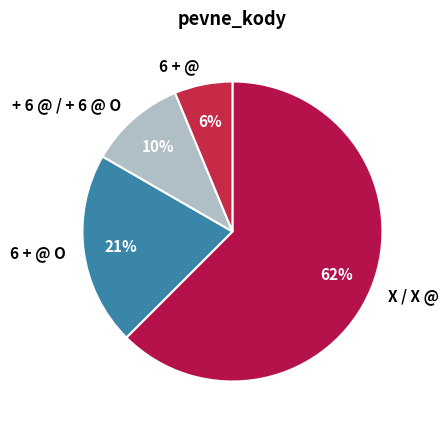

Which category has the smallest portion of the pie?

6 + @